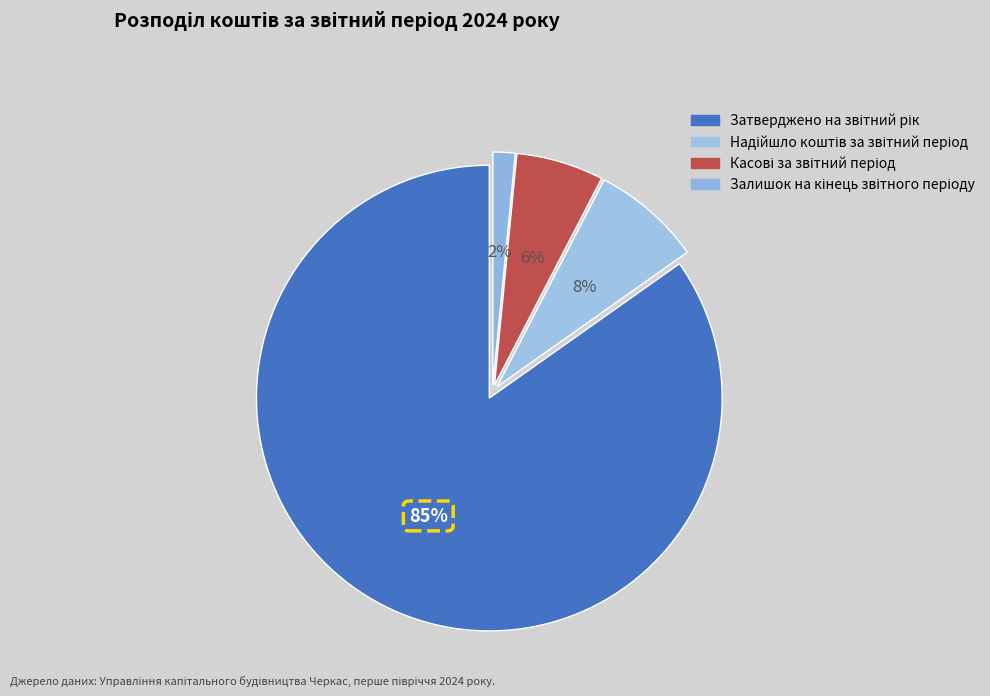

How many segments does this pie chart have?

4